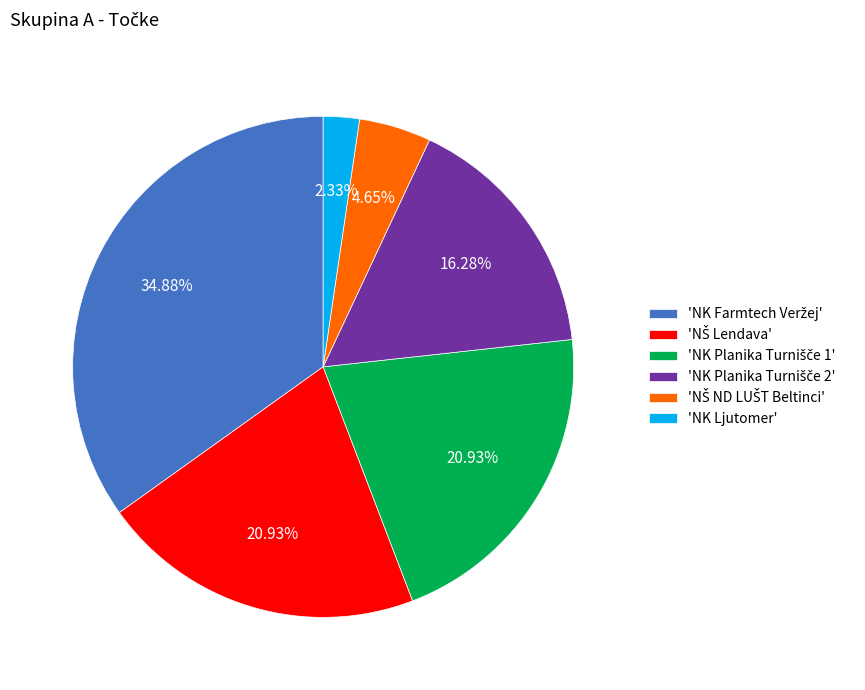

Which slice is the smallest?

'NK Ljutomer'